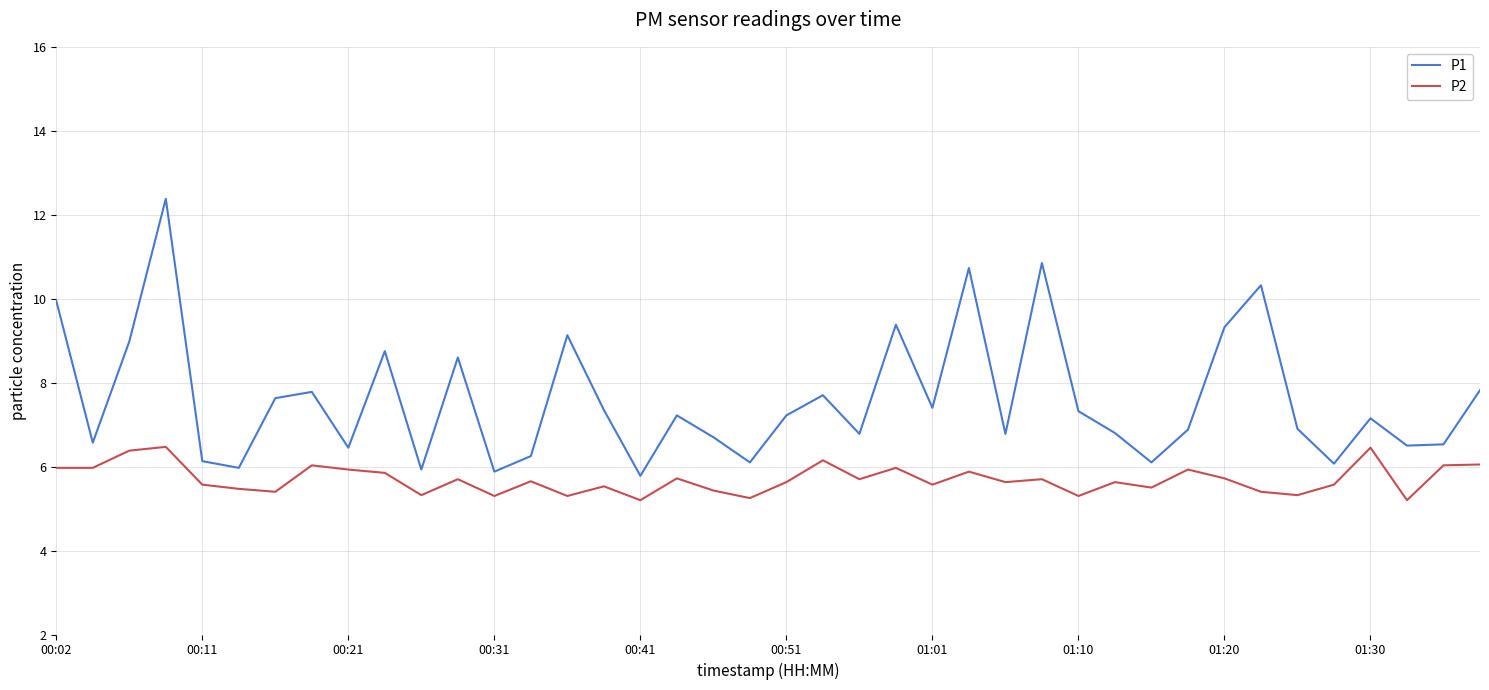

In P2, how many points are higher than both neighbors (excluding endpoints)?

13